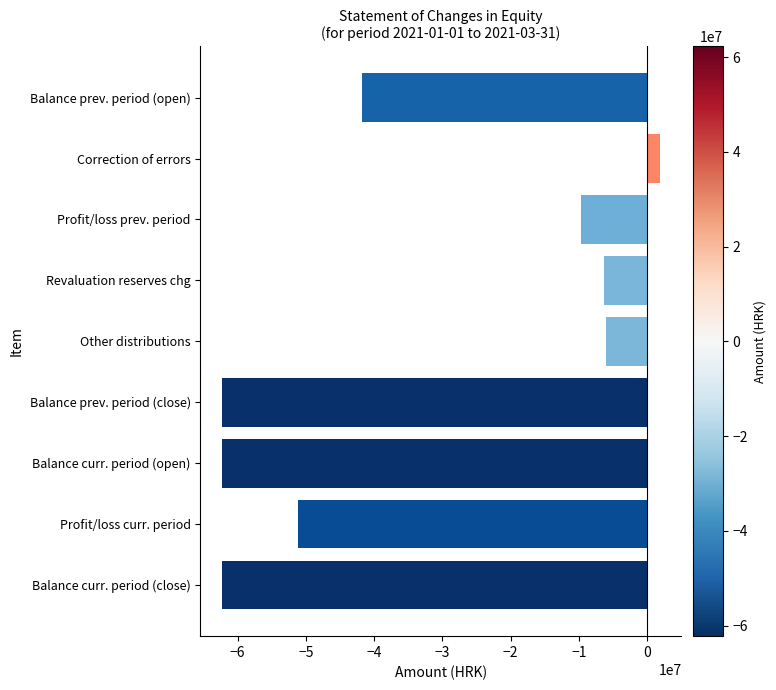

The chart shows a value of -74809857 at Balance prev. period (open). True or false?

False